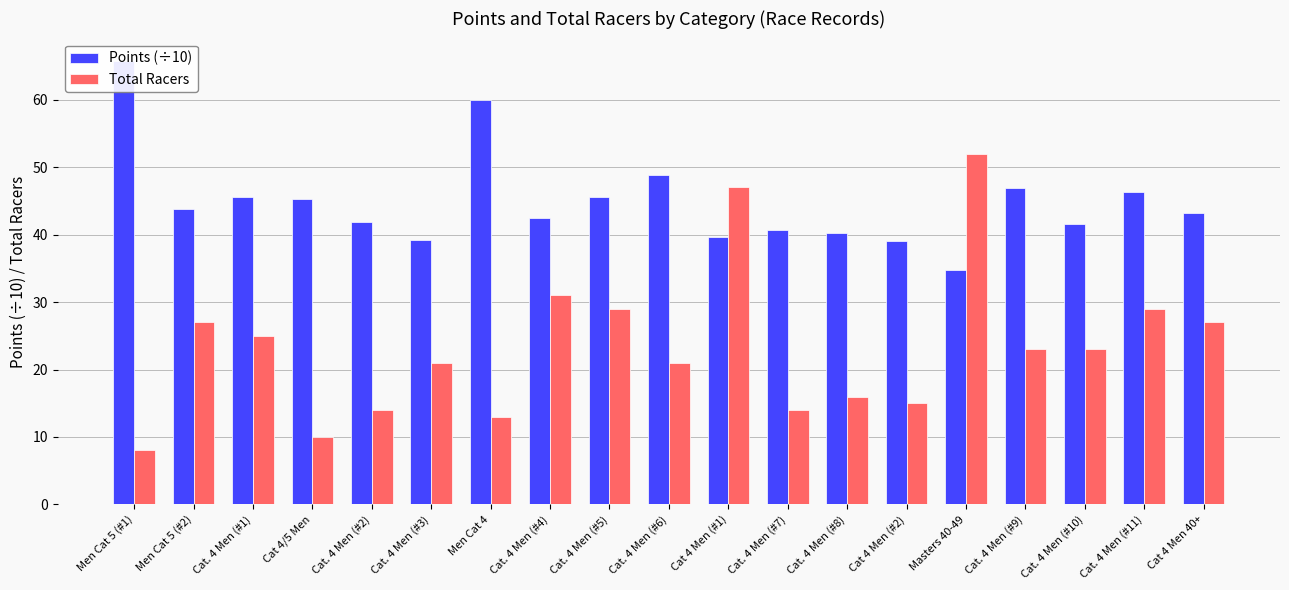

What are all the series names shown in the legend?

Points (÷10), Total Racers